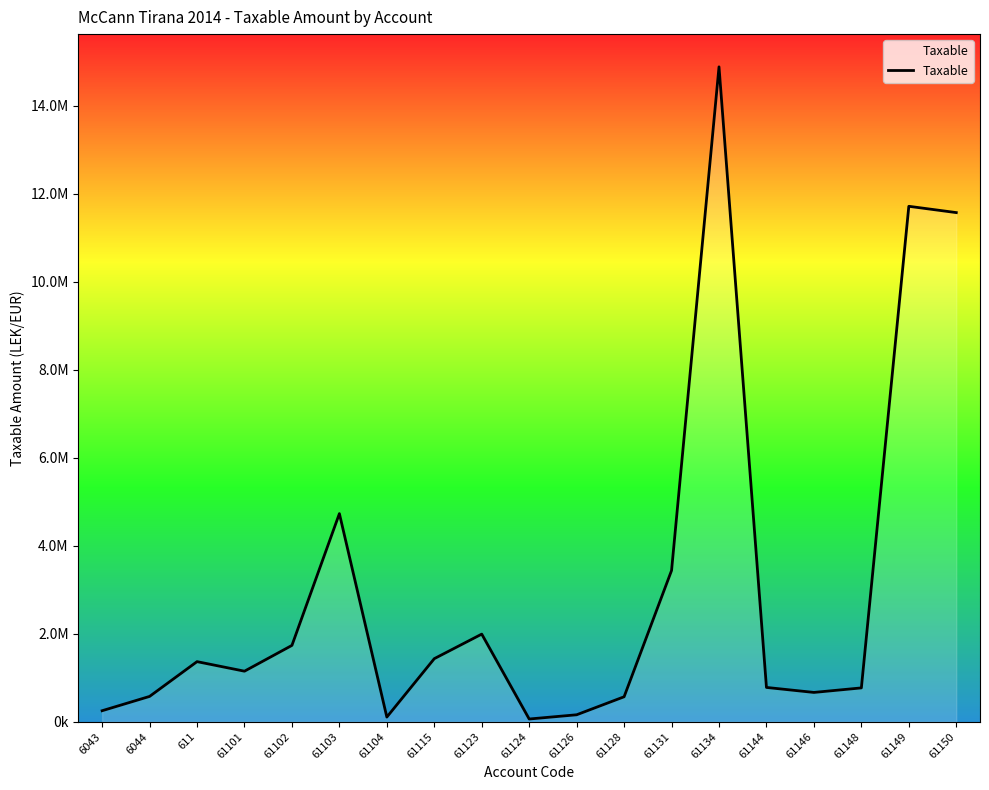

Does the chart have visible grid lines?

No